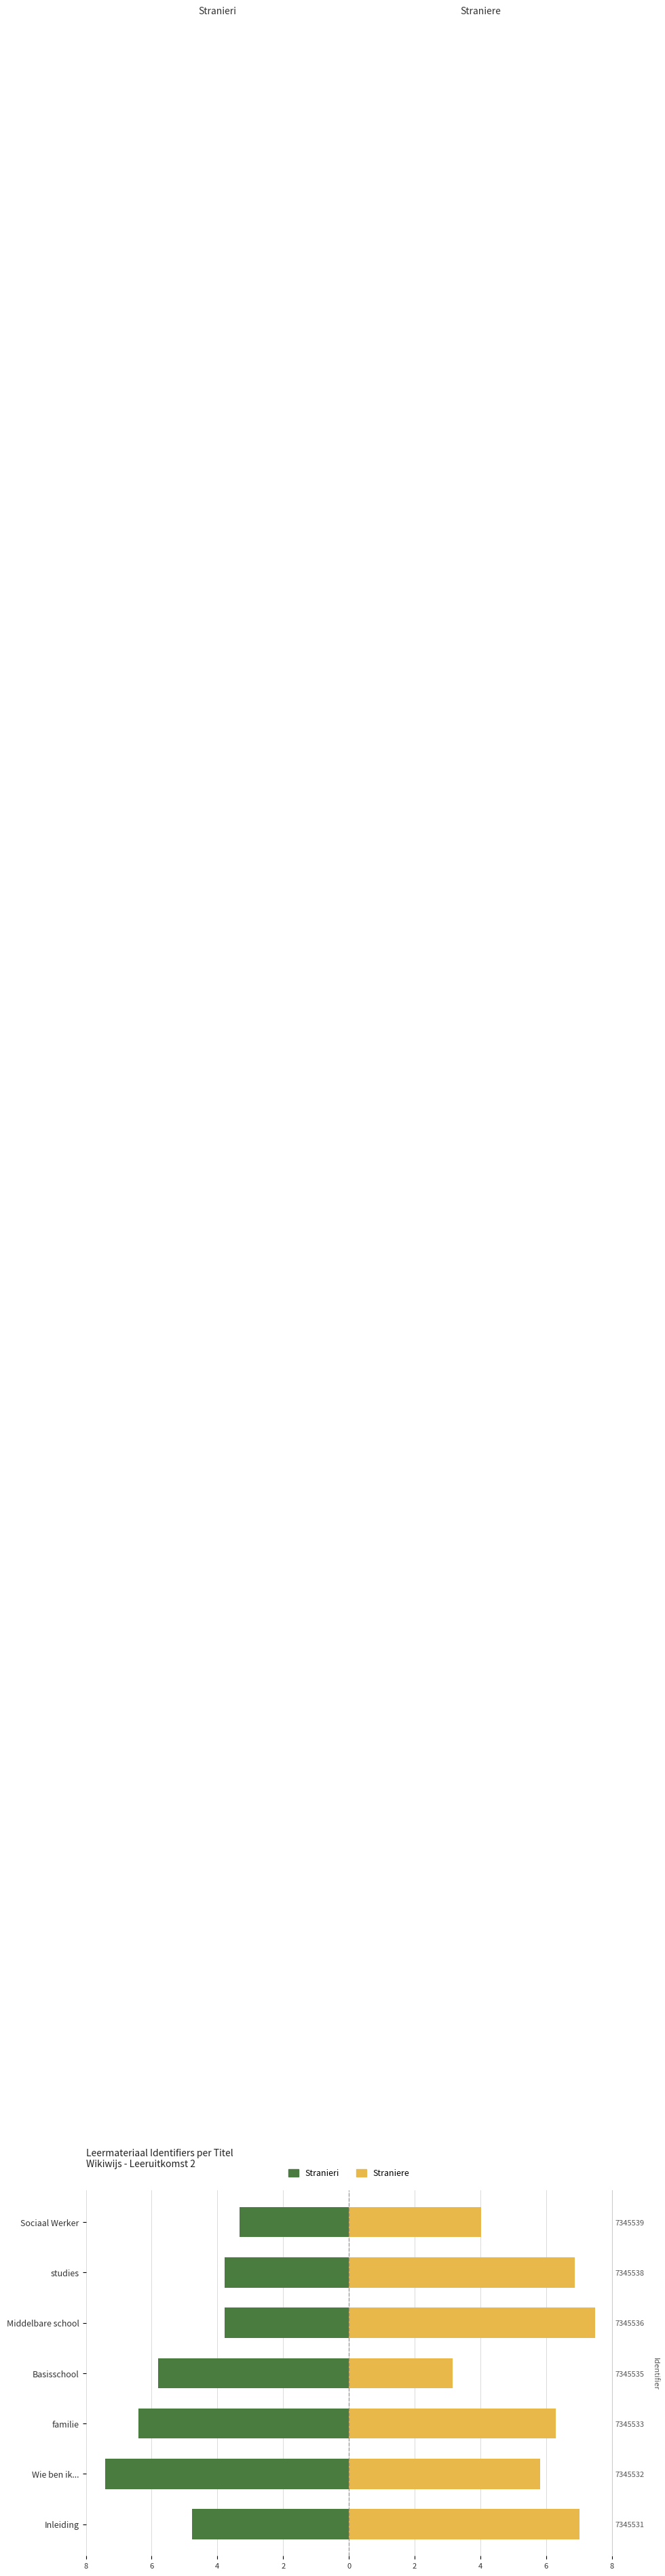

Reading right to left, what are all the values shown in this chart?

Stranieri: -3.3	-3.8	-3.8	-5.8	-6.4	-7.4	-4.8
Straniere: 4.0	6.9	7.5	3.1	6.3	5.8	7.0